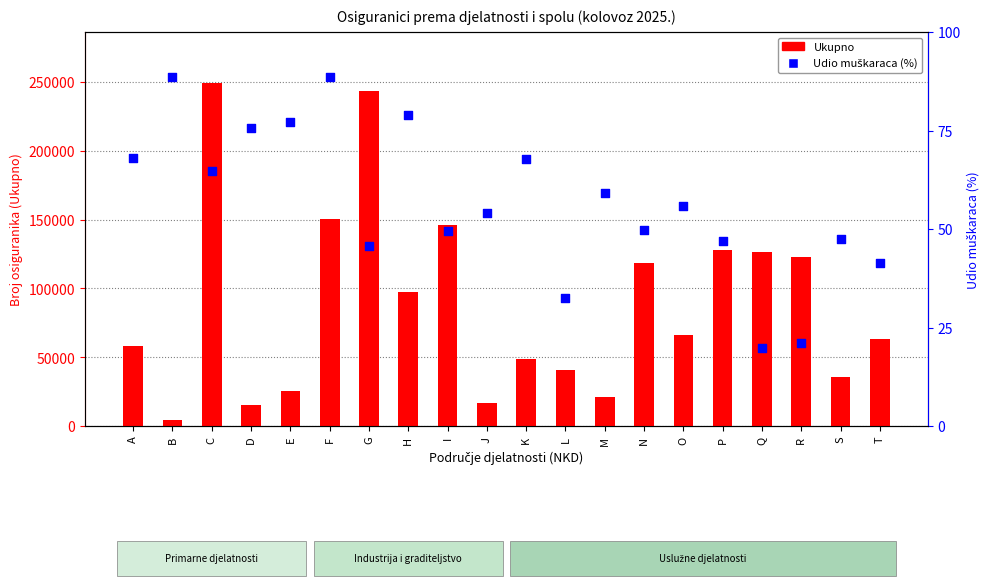

What is the total value across all series at F?

150678.6